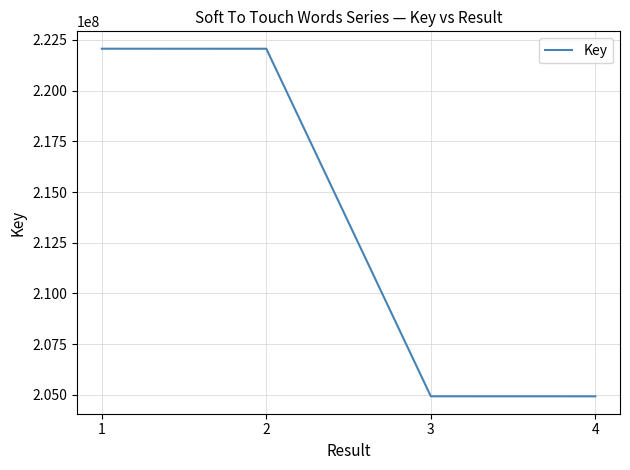

True or false: the data shows 222059968 at 2.

True